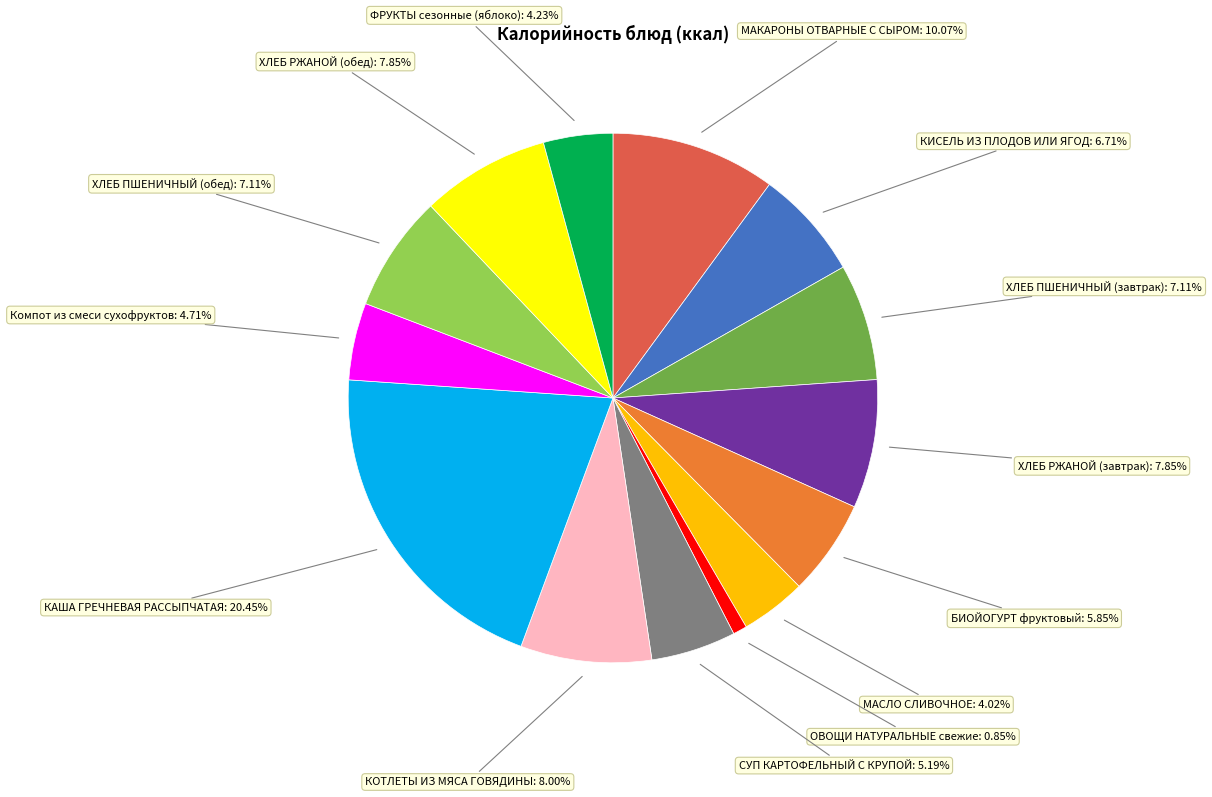

Is there any slice that represents more than half of the pie?

No